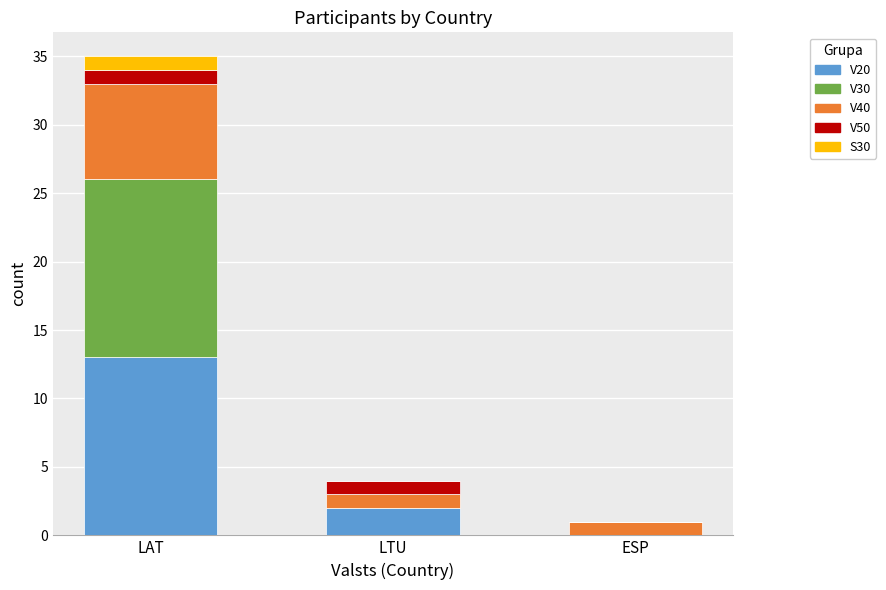

Which category has the highest value in the V20 series?

LAT